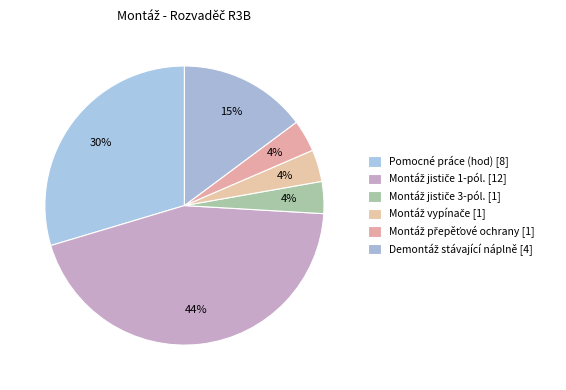

How many segments does this pie chart have?

6